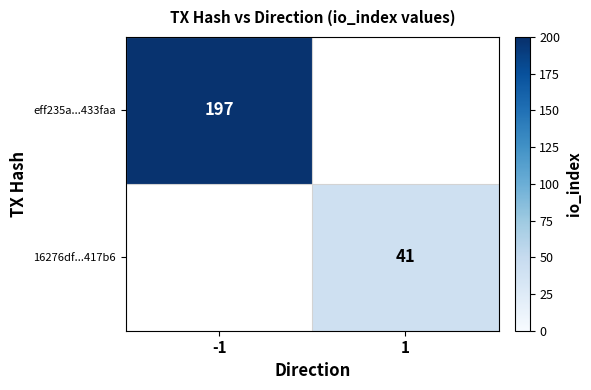

True or false: 16276df...417b6 has a value of 20.1 at 1.

False